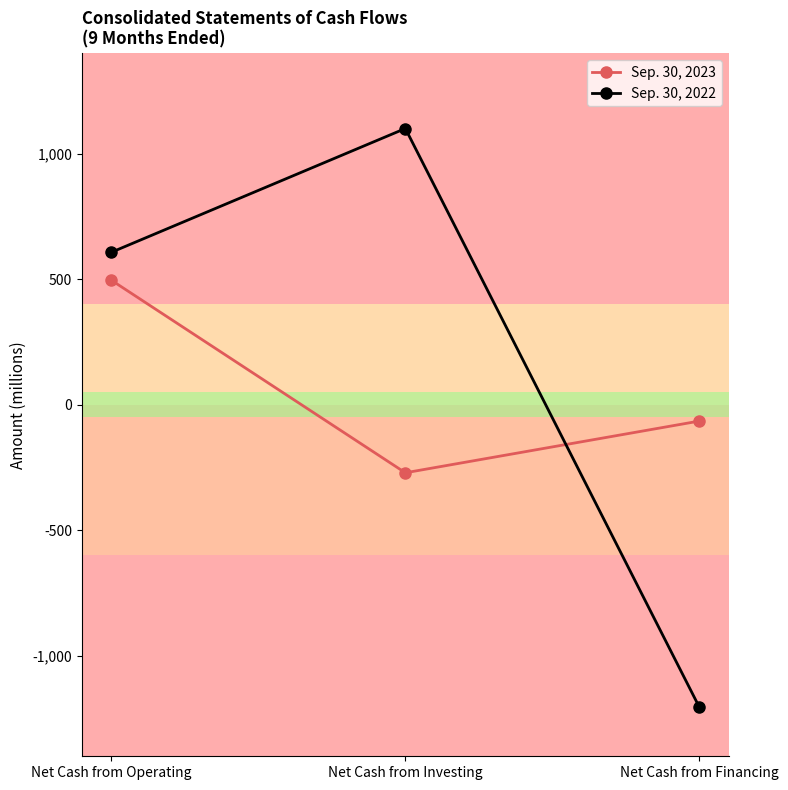

Where is Sep. 30, 2022 nearest to the value -52?

Net Cash from Operating